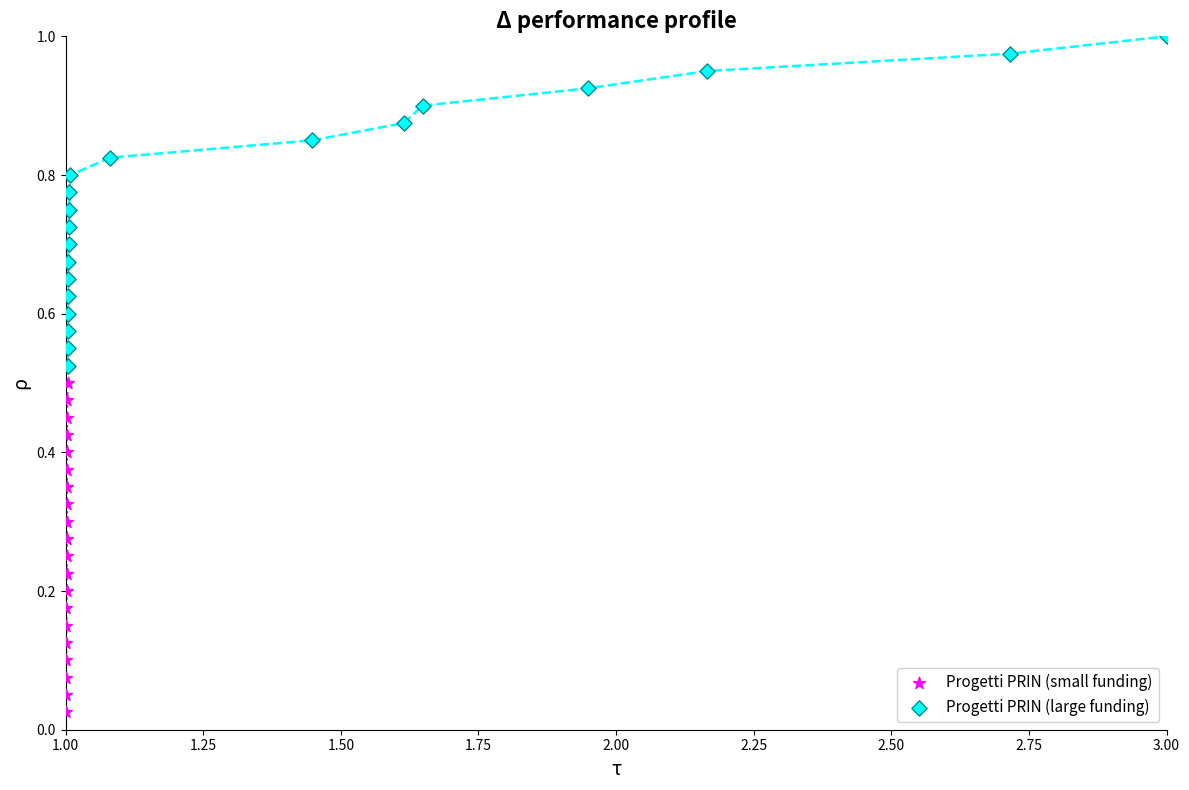

Which series reaches the maximum Y coordinate?

Progetti PRIN (large funding)